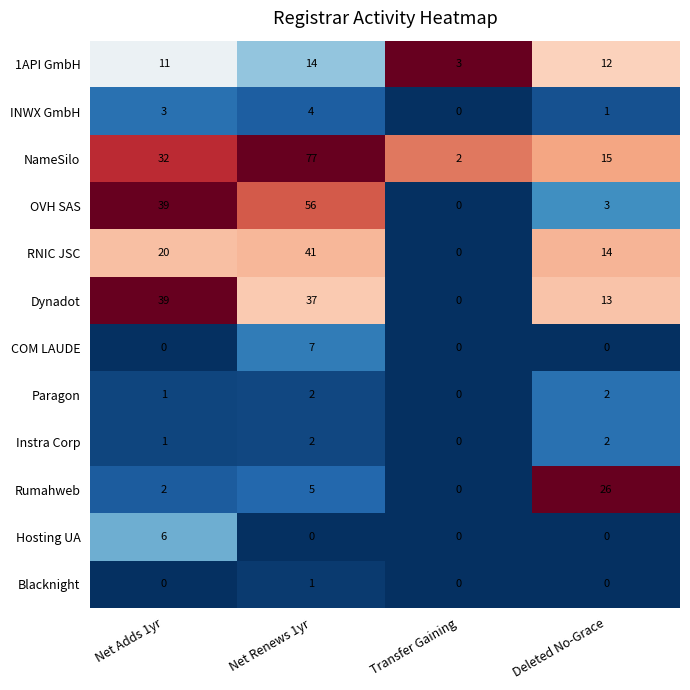

How many values in Dynadot are above zero?

3